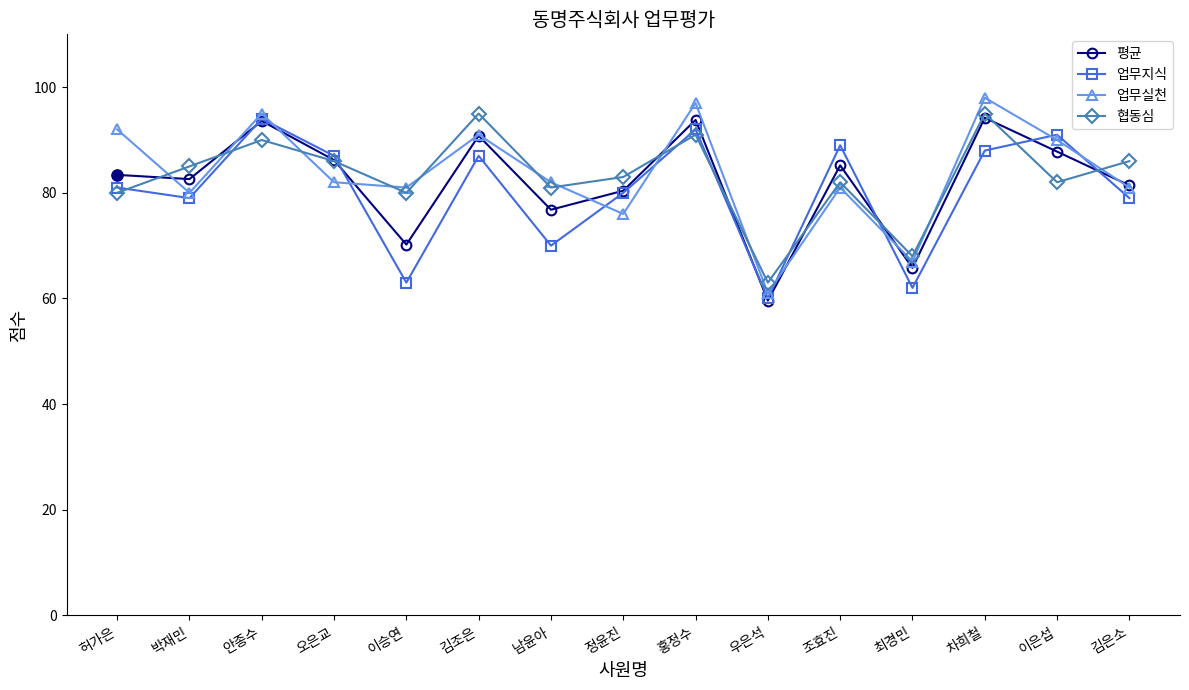

Which series ends up on top after the final intersection of 업무실천 and 업무지식?

업무실천